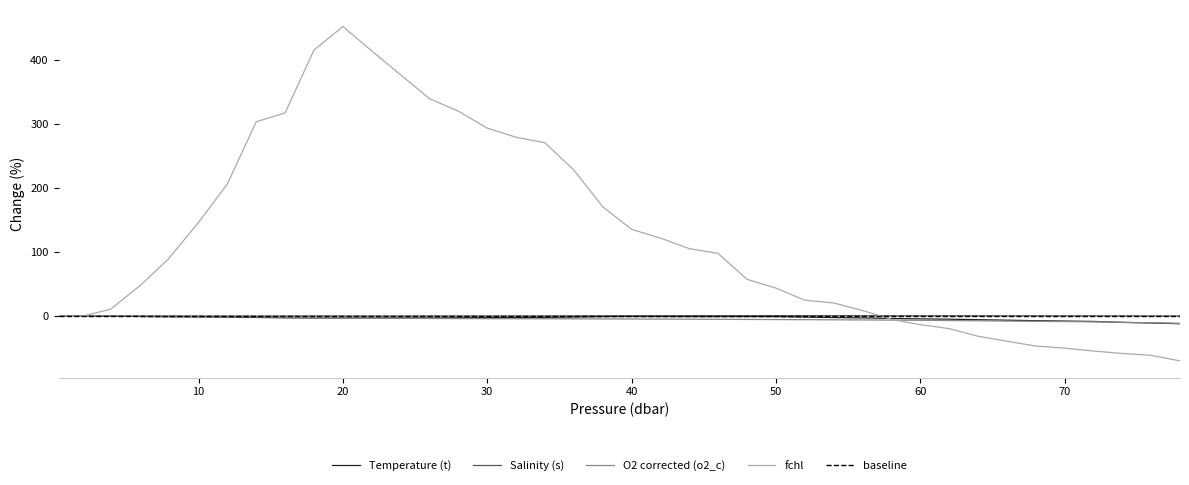

Reading left to right, list all the values displayed in this chart.

Temperature (t): 0.3=0.0	1.9=-0.0	3.9=-0.2	6.0=-0.7	7.9=-1.1	10.0=-1.4	12.0=-1.6	14.0=-2.2	16.0=-2.8	18.0=-3.0	20.0=-3.0	22.0=-3.0	24.0=-3.0	26.0=-3.0	28.0=-2.8	30.0=-2.5	32.0=-2.3	34.0=-2.1	36.0=-1.5	38.0=-0.9	40.0=-0.7	42.0=-0.8	44.0=-0.8	46.0=-0.8	48.0=-0.8	50.0=-0.9	52.0=-1.7	54.0=-2.4	56.0=-2.9	58.0=-3.8	60.0=-4.4	62.0=-4.9	64.0=-5.7	66.0=-6.5	68.0=-7.3	70.0=-7.9	72.0=-8.4	74.0=-9.9	76.0=-10.9	78.0=-12.0
Salinity (s): 0.3=0.0	1.9=0.0	3.9=0.0	6.0=0.0	7.9=0.0	10.0=0.0	12.0=0.0	14.0=0.0	16.0=0.0	18.0=0.0	20.0=0.0	22.0=0.0	24.0=0.1	26.0=0.1	28.0=0.1	30.0=0.1	32.0=0.2	34.0=0.2	36.0=0.3	38.0=0.4	40.0=0.4	42.0=0.5	44.0=0.5	46.0=0.5	48.0=0.6	50.0=0.6	52.0=0.6	54.0=0.5	56.0=0.5	58.0=0.4	60.0=0.4	62.0=0.4	64.0=0.4	66.0=0.3	68.0=0.3	70.0=0.3	72.0=0.3	74.0=0.2	76.0=0.2	78.0=0.1
O2 corrected (o2_c): 0.3=0.0	1.9=-0.0	3.9=0.0	6.0=0.0	7.9=-0.1	10.0=-0.3	12.0=-0.7	14.0=-1.3	16.0=-2.0	18.0=-2.4	20.0=-2.8	22.0=-3.1	24.0=-3.4	26.0=-3.8	28.0=-4.0	30.0=-4.1	32.0=-4.2	34.0=-4.2	36.0=-4.4	38.0=-4.5	40.0=-4.7	42.0=-4.8	44.0=-4.9	46.0=-5.1	48.0=-5.3	50.0=-5.5	52.0=-5.7	54.0=-5.9	56.0=-6.1	58.0=-6.4	60.0=-6.7	62.0=-7.0	64.0=-7.4	66.0=-7.9	68.0=-8.3	70.0=-8.6	72.0=-9.1	74.0=-9.8	76.0=-10.5	78.0=-11.4
fchl: 0.3=0.0	1.9=-0.5	3.9=10.5	6.0=48.5	7.9=89.0	10.0=146.4	12.0=206.5	14.0=303.8	16.0=317.6	18.0=415.9	20.0=452.6	22.0=414.6	24.0=377.1	26.0=339.9	28.0=320.3	30.0=293.8	32.0=279.6	34.0=270.9	36.0=228.3	38.0=170.9	40.0=135.6	42.0=121.8	44.0=105.4	46.0=97.9	48.0=57.4	50.0=43.7	52.0=24.8	54.0=20.5	56.0=8.6	58.0=-5.1	60.0=-13.5	62.0=-19.7	64.0=-31.5	66.0=-39.4	68.0=-46.9	70.0=-50.1	72.0=-54.7	74.0=-58.5	76.0=-61.5	78.0=-70.1